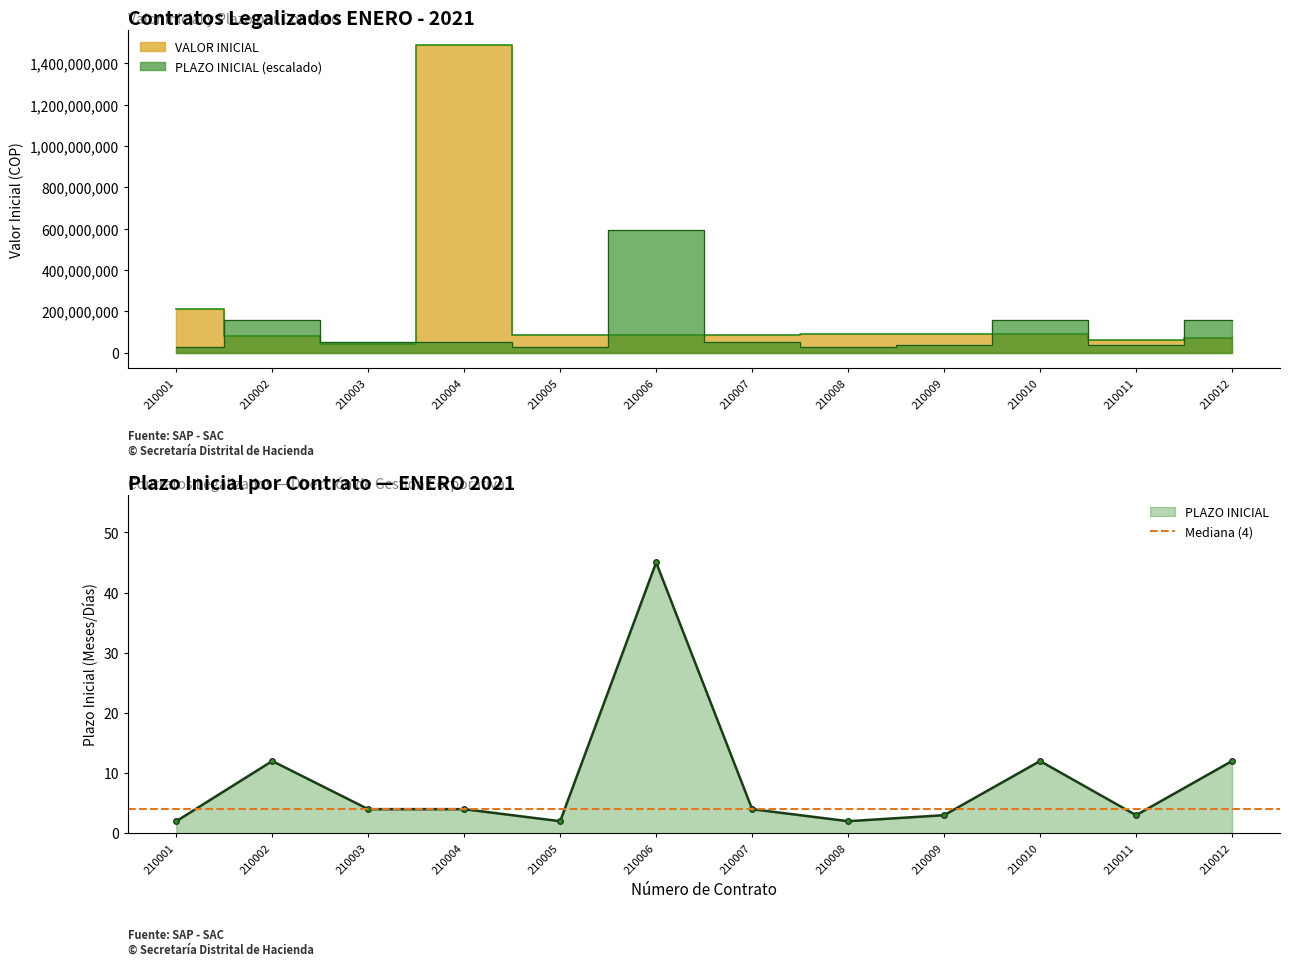

What is the value of the VALOR INICIAL point at the 12th from the left?

70621267.0